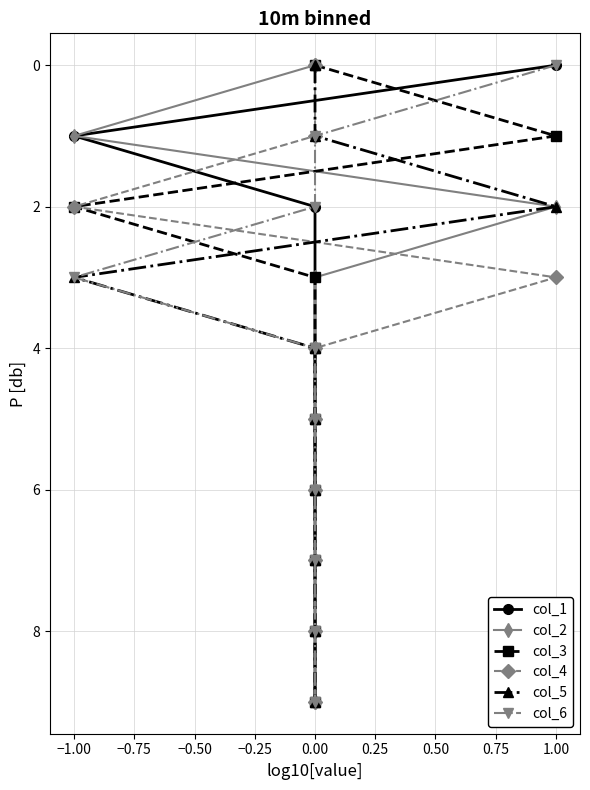

True or false: col_6 and col_5 cross at least once.

False